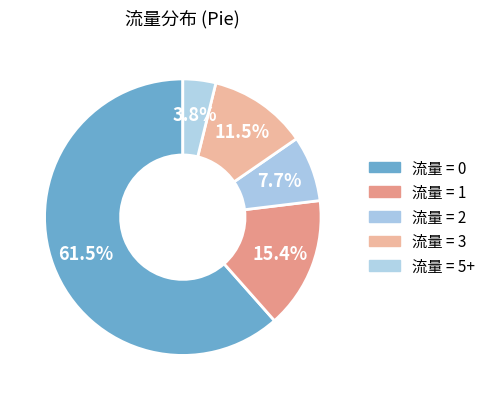

Count the number of slices in the pie.

5